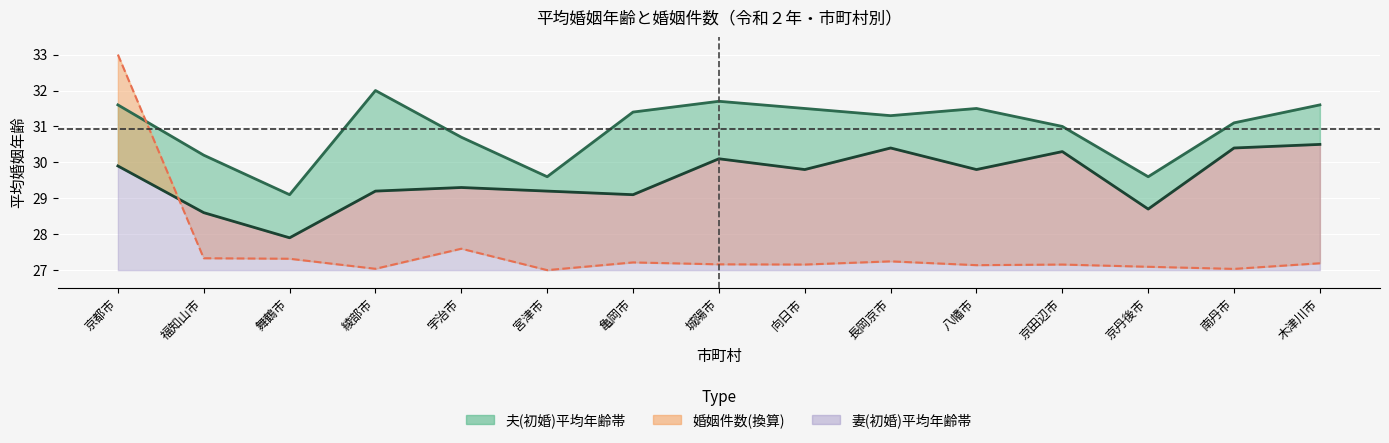

What are all the series names shown in the legend?

夫(初婚), 妻(初婚), 婚姻件数(換算)